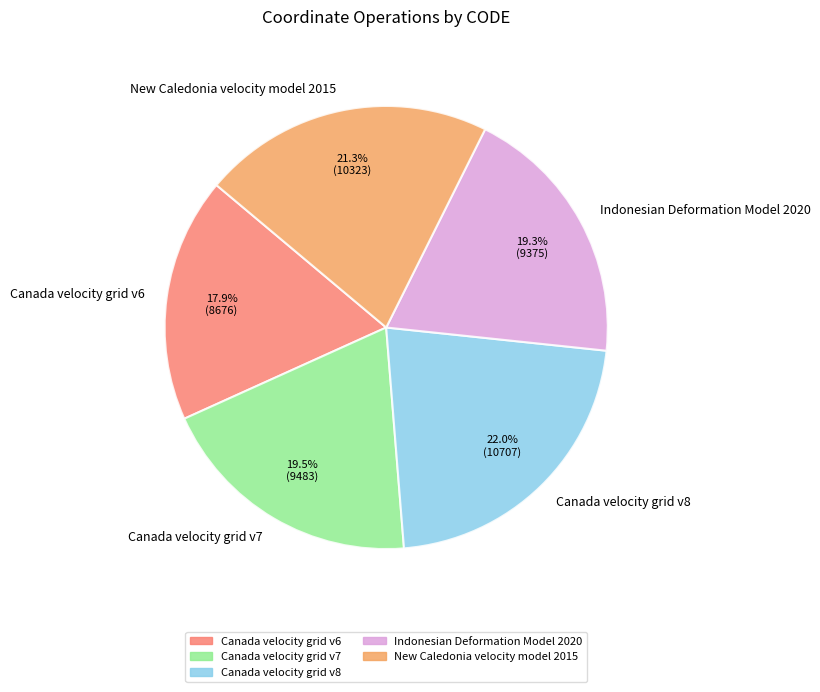

How many slices are in this pie chart?

5